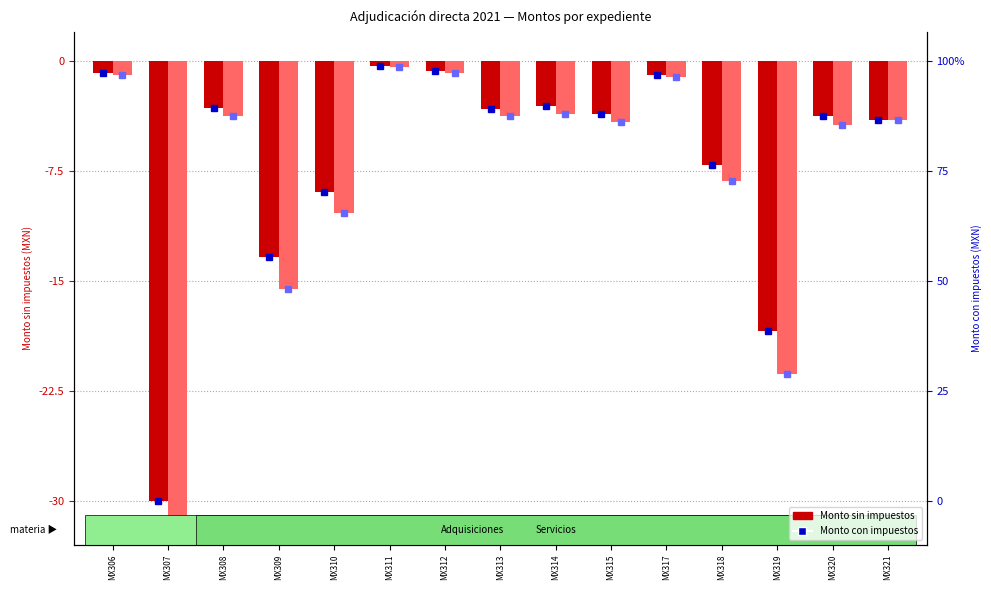

Is it true that Monto con impuestos equals -2.3 at MX308?

False